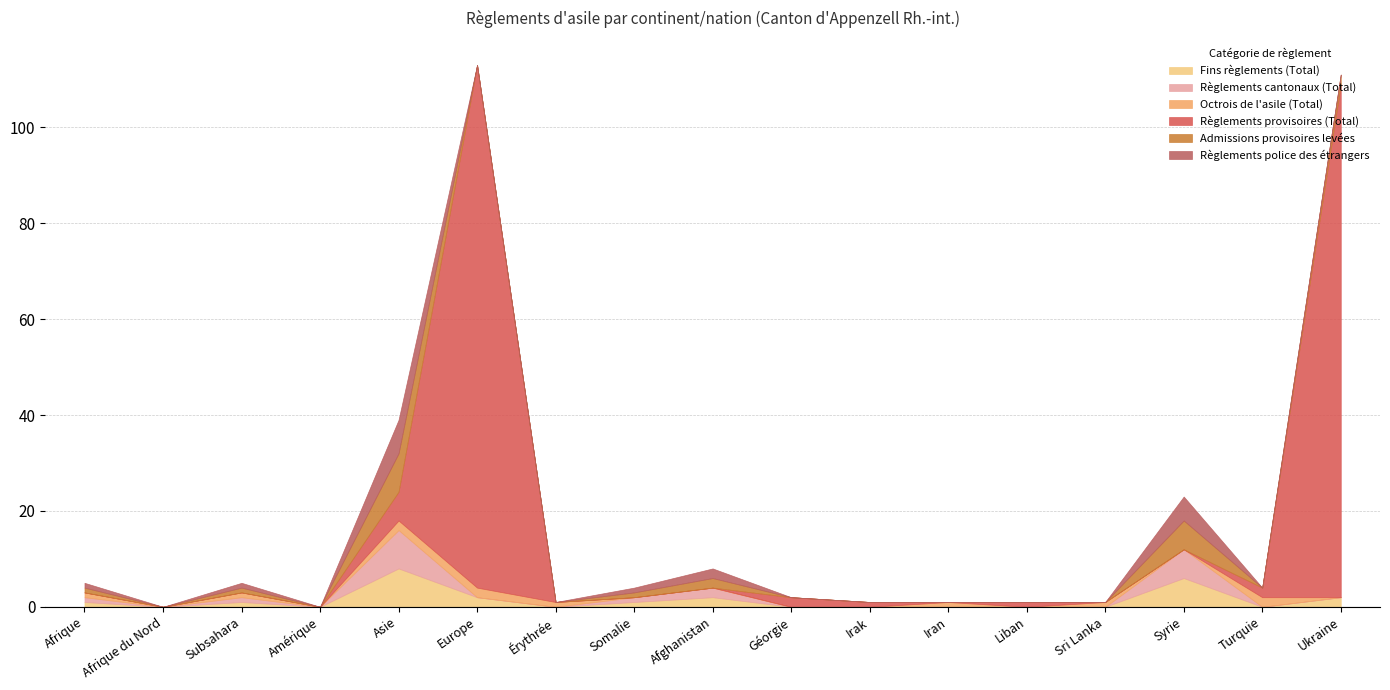

What is the sum of the Règlements cantonaux (Total) values at Syrie and Iran?

6